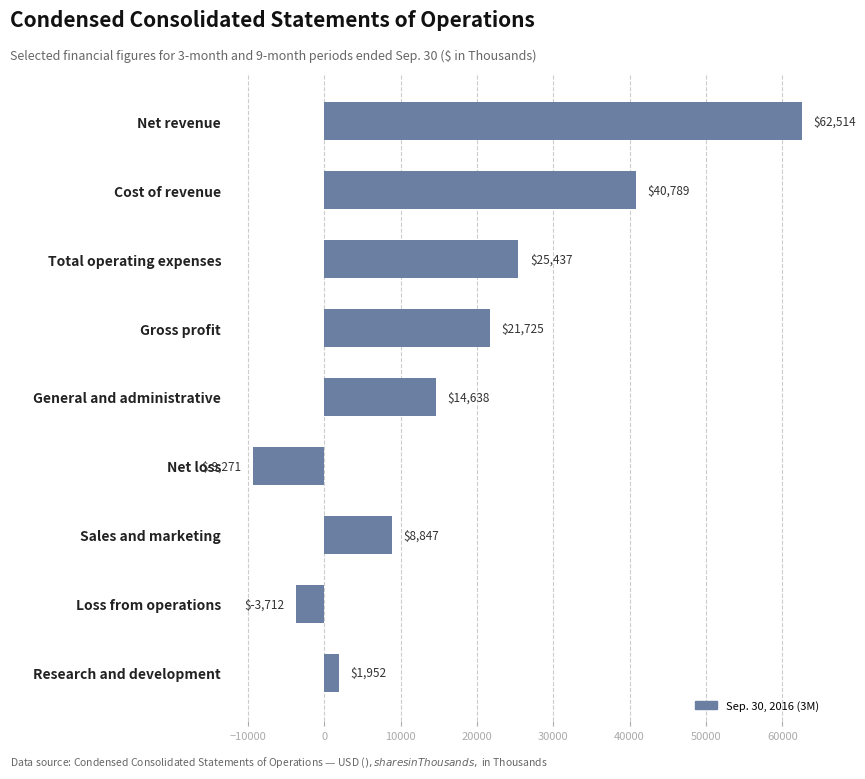

The chart shows a value of 14638 at General and administrative. True or false?

True